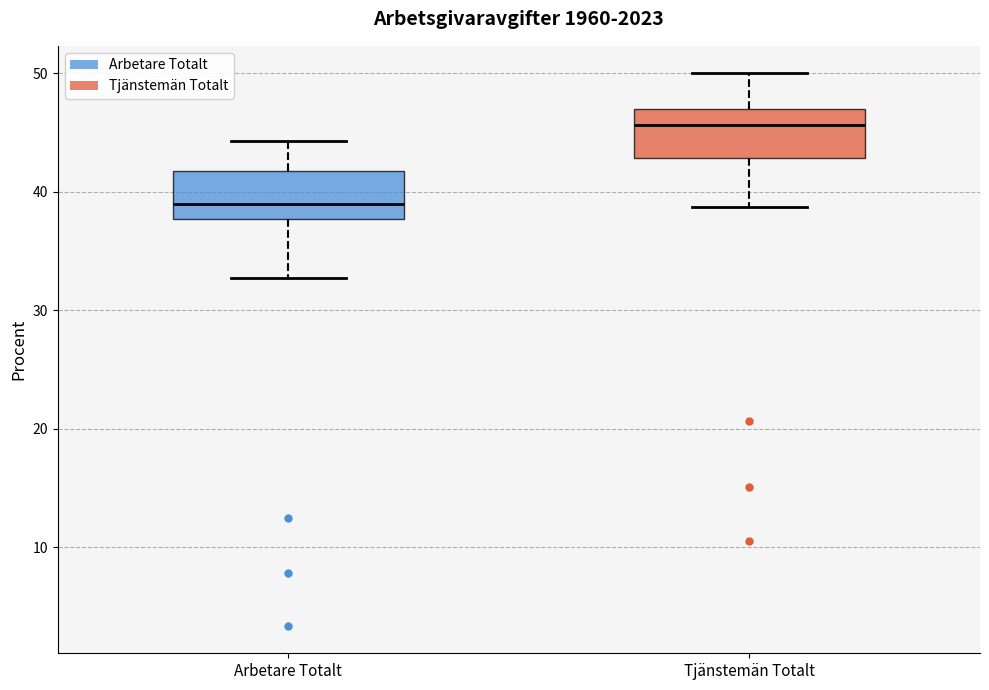

Reading left to right, read every box against the y-axis: the position of its median line, the range the box covers, and the ends of its whiskers. The values are not printed on the chart, so give them approximately, as read against the axis.

Arbetare Totalt: median 39, box 38 to 42, whiskers 33 to 44
Tjänstemän Totalt: median 46, box 43 to 47, whiskers 39 to 50